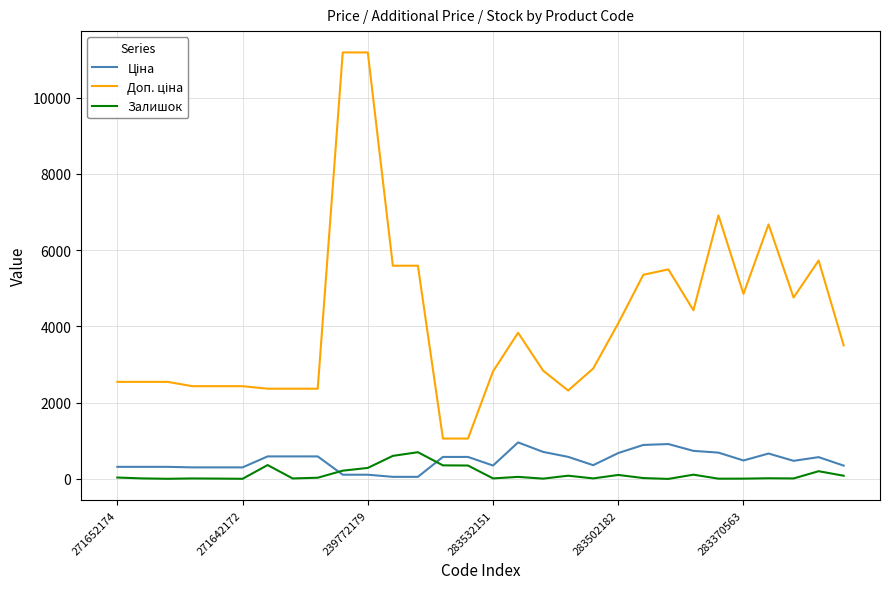

Is this an area chart (filled region under the line)?

No